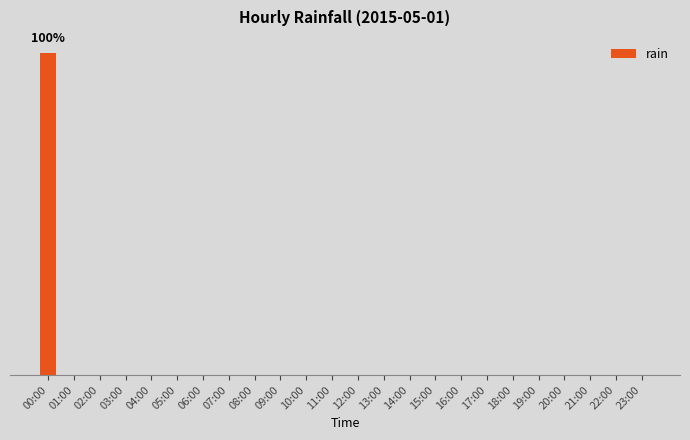

Reading left to right, list all the values displayed in this chart.

00:00=0.2	01:00=0.0	02:00=0.0	03:00=0.0	04:00=0.0	05:00=0.0	06:00=0.0	07:00=0.0	08:00=0.0	09:00=0.0	10:00=0.0	11:00=0.0	12:00=0.0	13:00=0.0	14:00=0.0	15:00=0.0	16:00=0.0	17:00=0.0	18:00=0.0	19:00=0.0	20:00=0.0	21:00=0.0	22:00=0.0	23:00=0.0